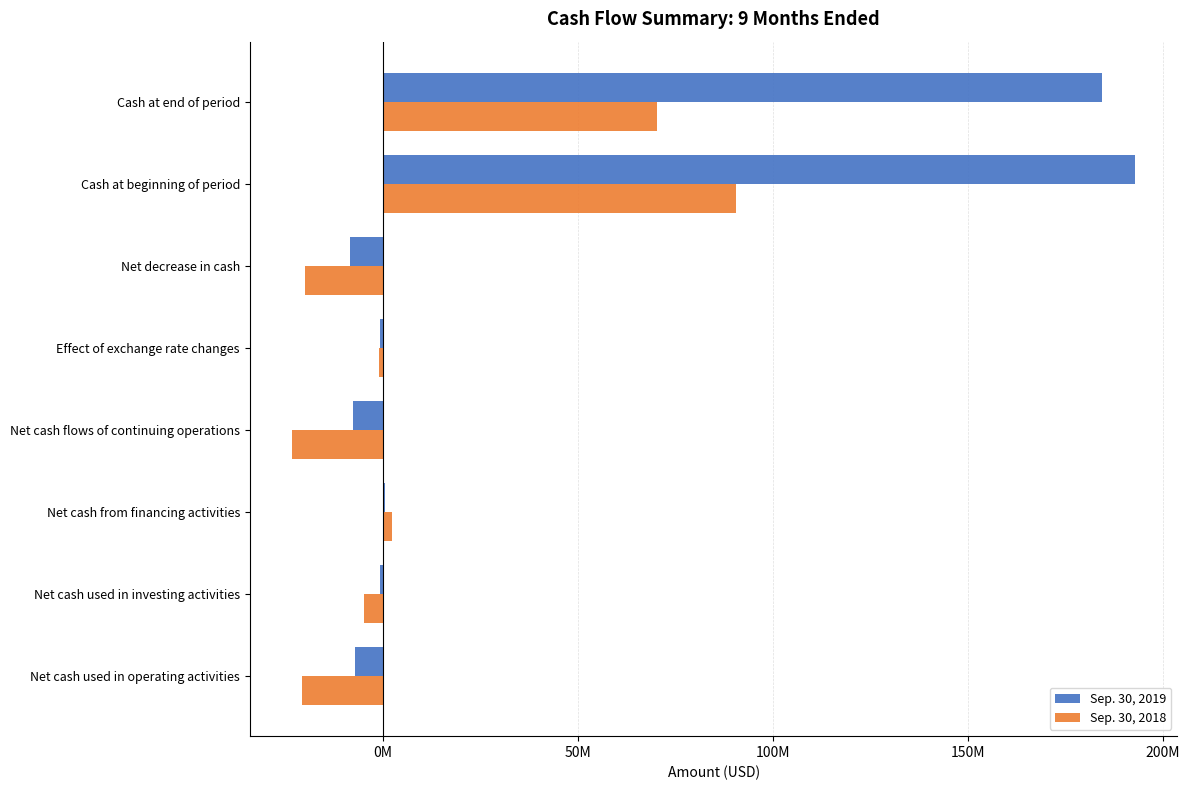

What are all the series names shown in the legend?

Sep. 30, 2019, Sep. 30, 2018